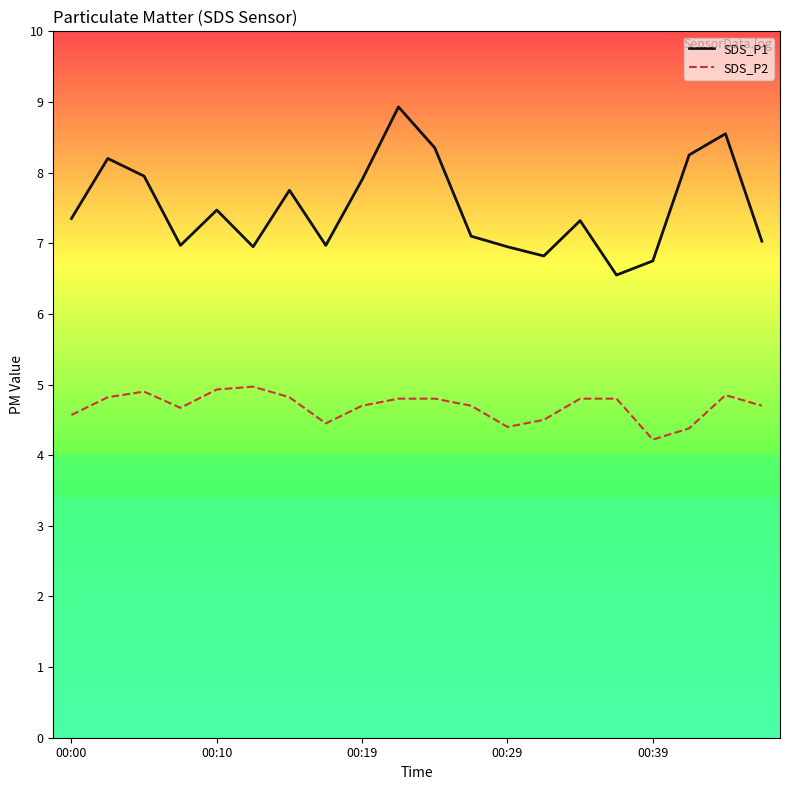

What is the lowest value of the SDS_P2 series?

4.2